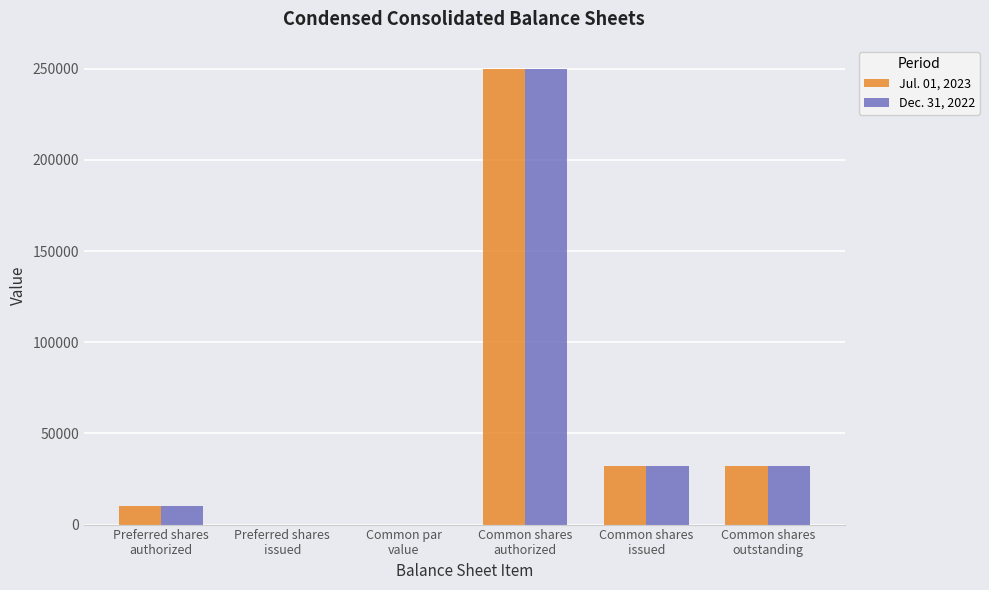

Is it true that Dec. 31, 2022 equals 133062.4 at Preferred shares
issued?

False